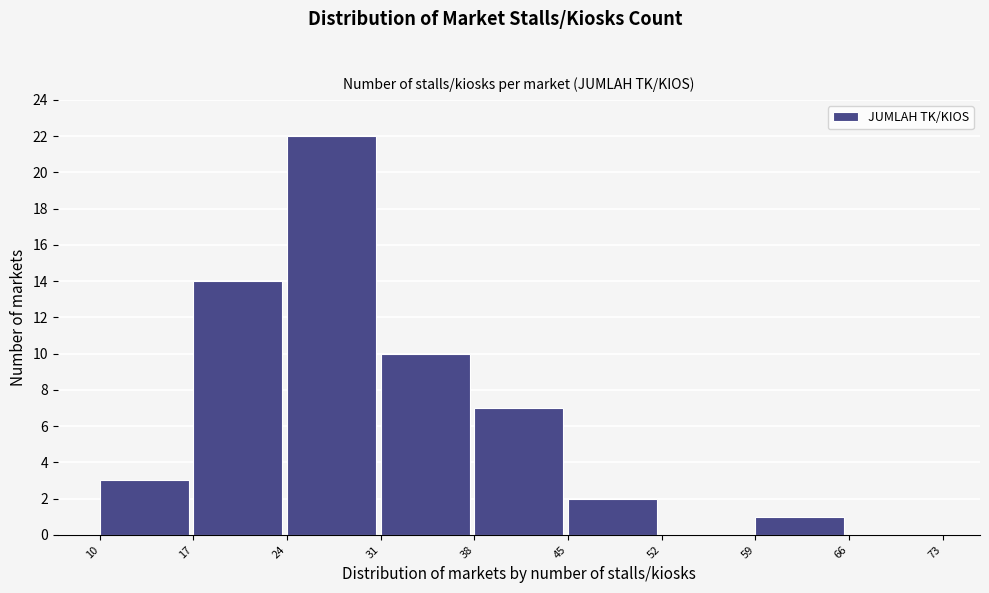

Reading left to right, list every bar in this chart as the range it spans on the x-axis followed by its height. The values are not printed on the chart, so give them approximately, as read against the axis.

10 to 17: 3
17 to 24: 14
24 to 31: 22
31 to 38: 10
38 to 45: 7
45 to 52: 2
52 to 59: 0
59 to 66: 1
66 to 73: 0